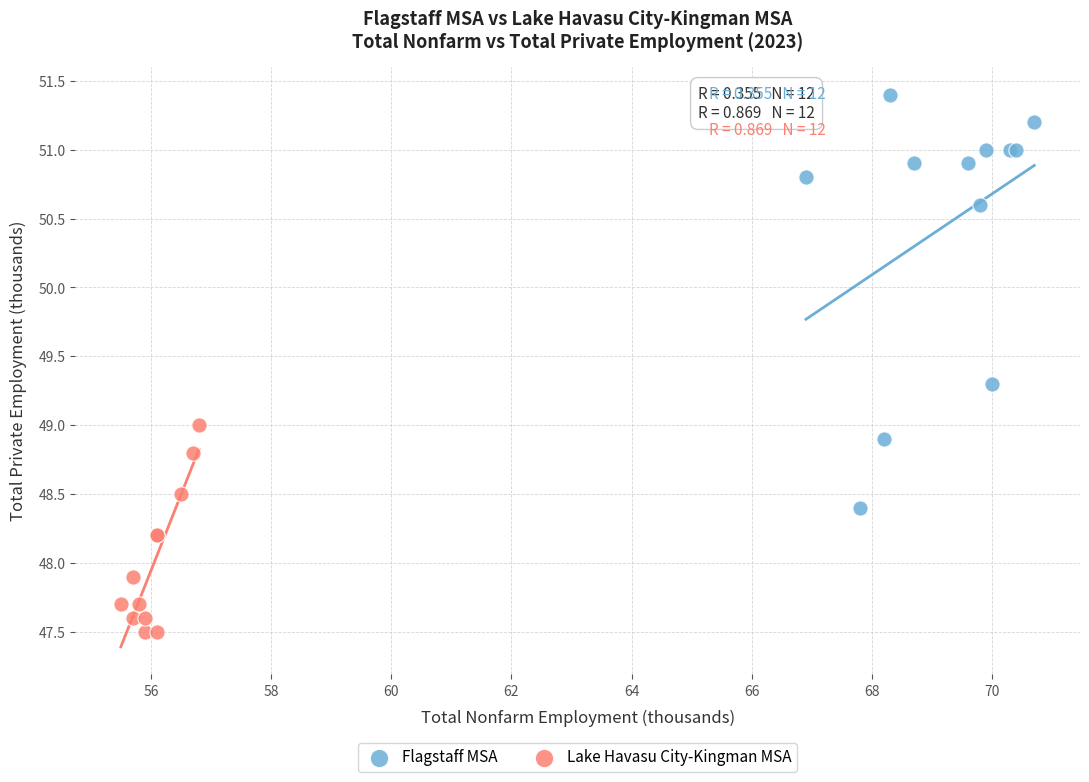

Which series has the largest Y range (max minus min)?

Flagstaff MSA